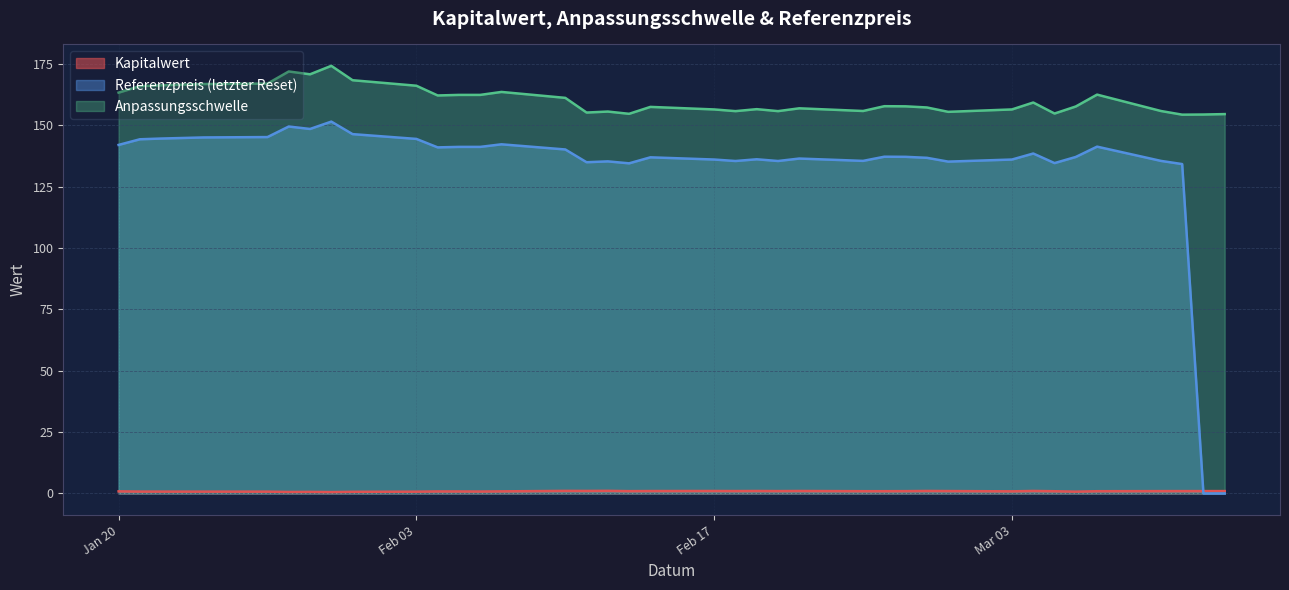

Which series changed the most between 2025-02-05 and 2025-01-27?

Anpassungsschwelle